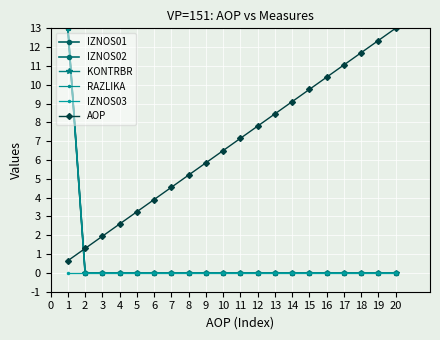

Reading left to right, extract all data points from this chart.

IZNOS01: 13.0	0.0	0.0	0.0	0.0	0.0	0.0	0.0	0.0	0.0	0.0	0.0	0.0	0.0	0.0	0.0	0.0	0.0	0.0	0.0
IZNOS02: 13.0	0.0	0.0	0.0	0.0	0.0	0.0	0.0	0.0	0.0	0.0	0.0	0.0	0.0	0.0	0.0	0.0	0.0	0.0	0.0
KONTRBR: 13.0	0.0	0.0	0.0	0.0	0.0	0.0	0.0	0.0	0.0	0.0	0.0	0.0	0.0	0.0	0.0	0.0	0.0	0.0	0.0
RAZLIKA: 13.0	0.0	0.0	0.0	0.0	0.0	0.0	0.0	0.0	0.0	0.0	0.0	0.0	0.0	0.0	0.0	0.0	0.0	0.0	0.0
IZNOS03: 0.0	0.0	0.0	0.0	0.0	0.0	0.0	0.0	0.0	0.0	0.0	0.0	0.0	0.0	0.0	0.0	0.0	0.0	0.0	0.0
AOP: 0.7	1.3	1.9	2.6	3.2	3.9	4.5	5.2	5.9	6.5	7.2	7.8	8.5	9.1	9.8	10.4	11.0	11.7	12.3	13.0